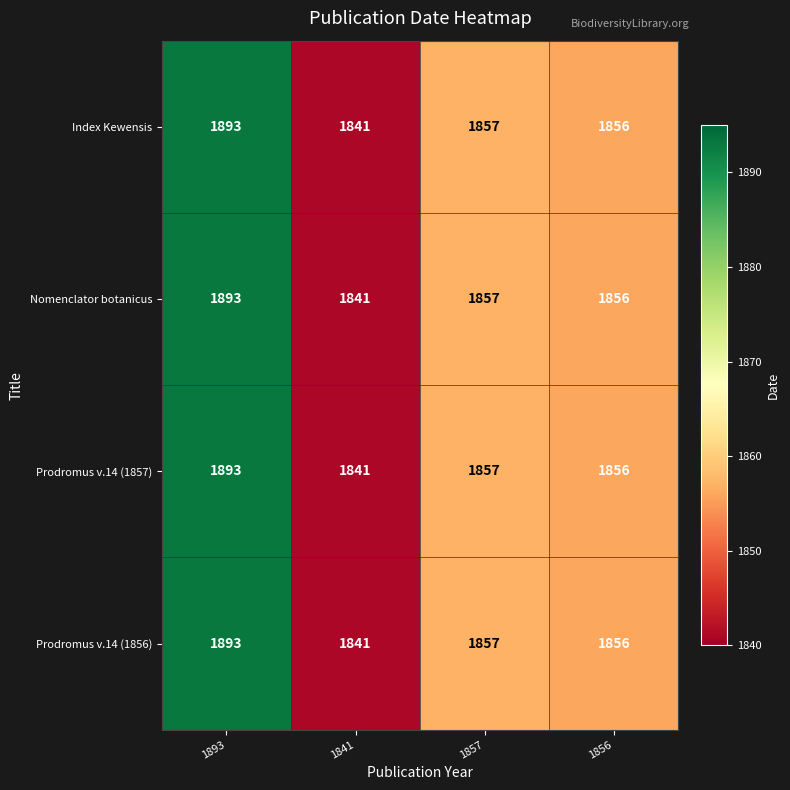

Where does the Prodromus v.14 (1857) series first go above 1857?

1893